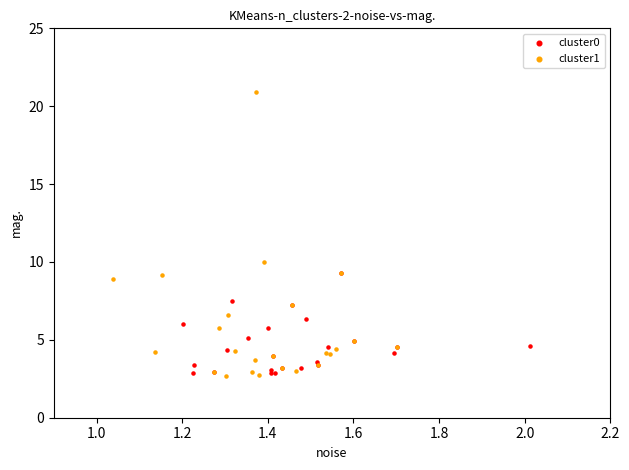

Which series reaches the maximum Y coordinate?

cluster1